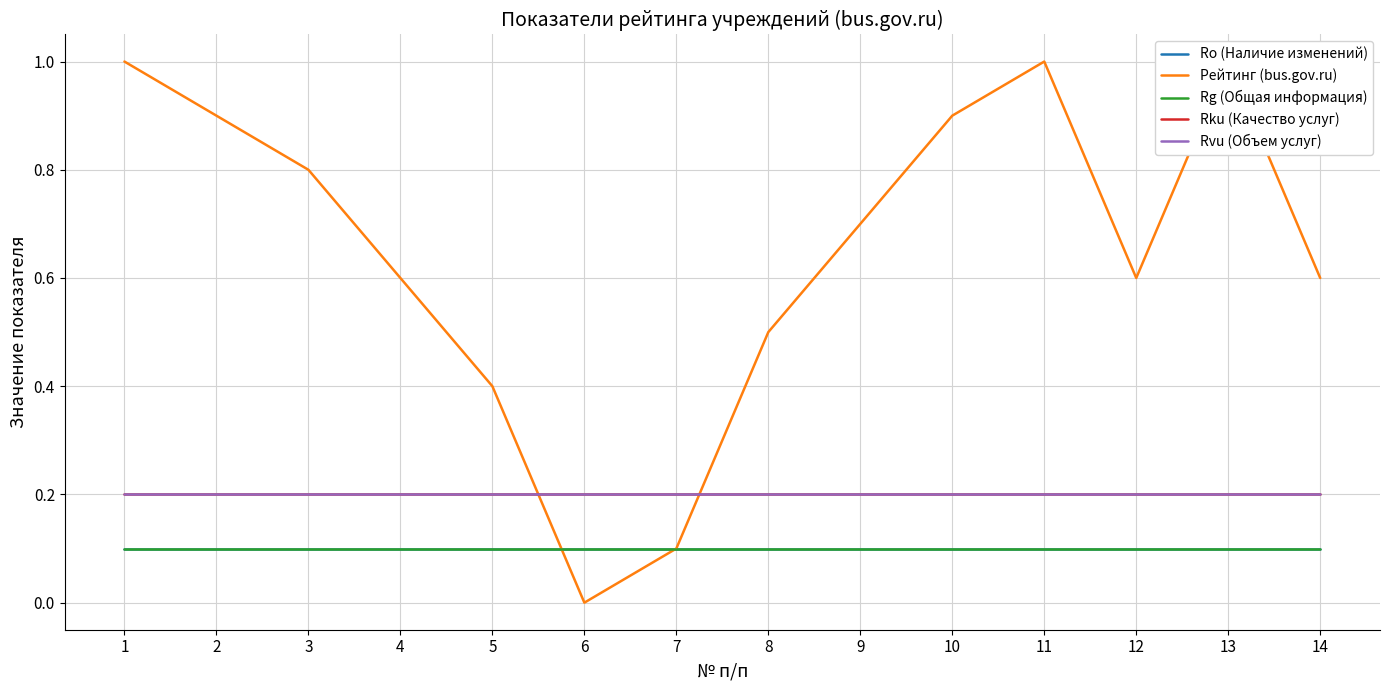

How many interior local peaks does the Рейтинг (bus.gov.ru) series have?

2